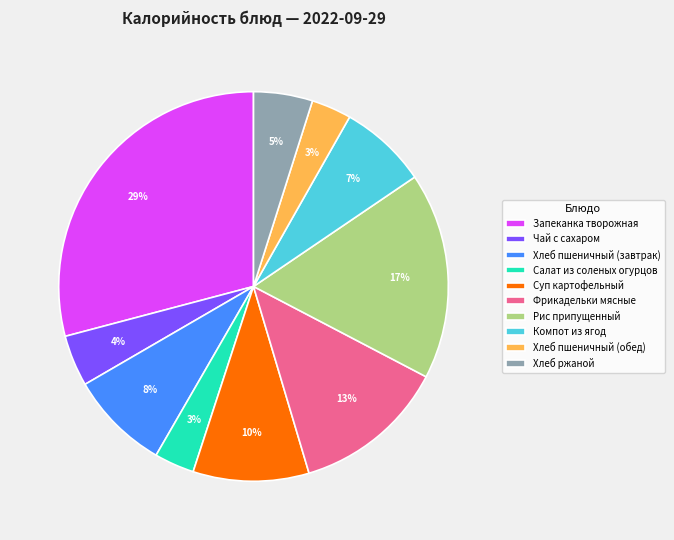

Combined, do Хлеб пшеничный (завтрак) and Салат из соленых огурцов account for over 50%?

No